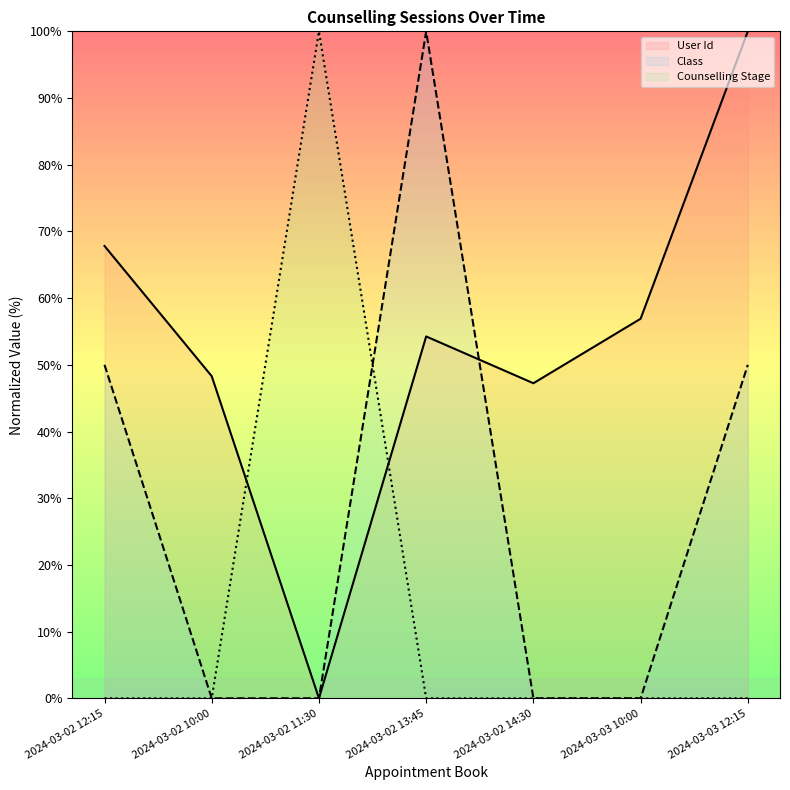

Which series has the largest total across all categories?

User Id